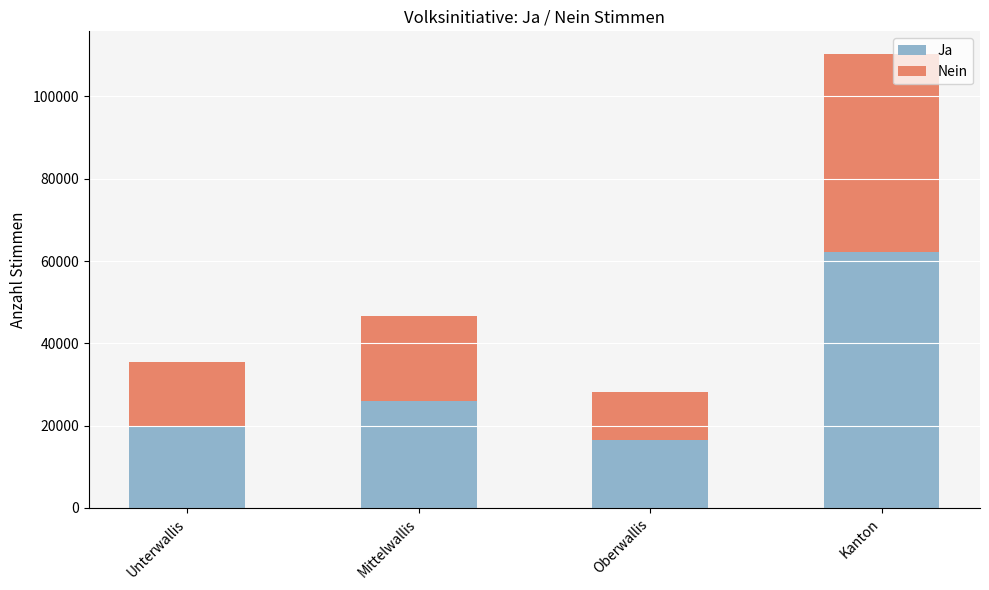

Reading right to left, list the values for the Ja series.

Kanton=62289	Oberwallis=16576	Mittelwallis=25923	Unterwallis=19790